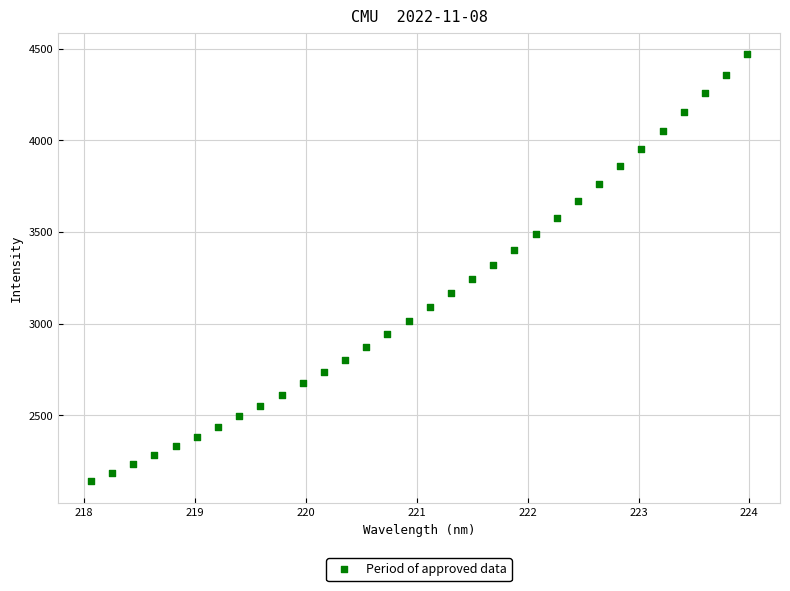

What is the range of X values (max minus min)?

5.9